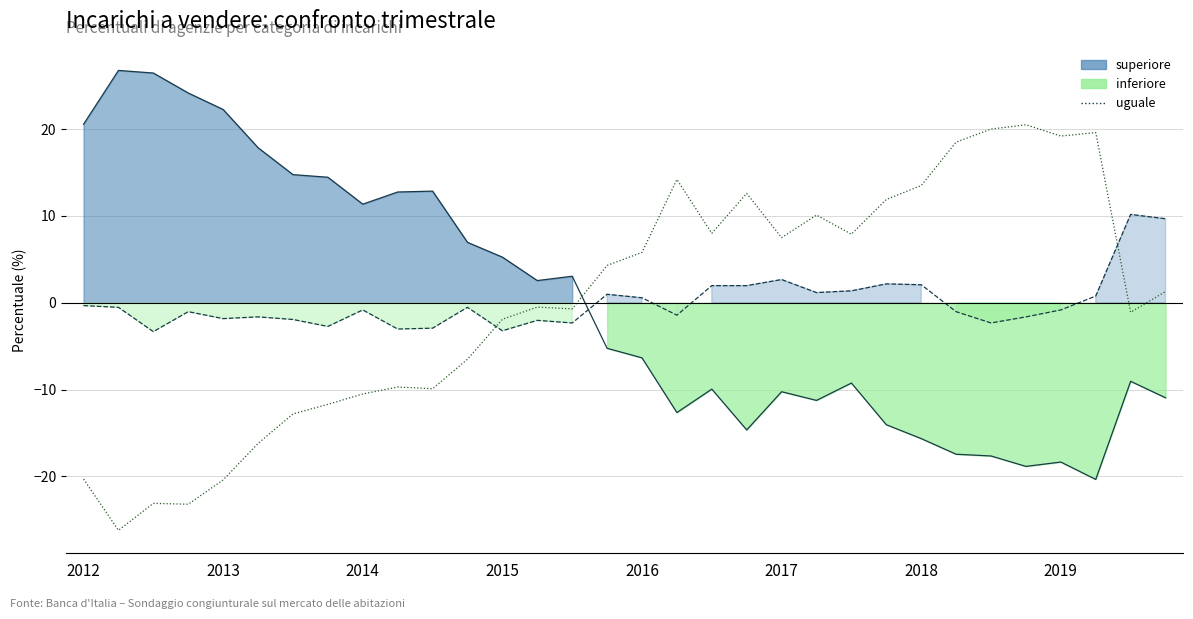

Which series changed the most between 27 and 30?

uguale (linea)